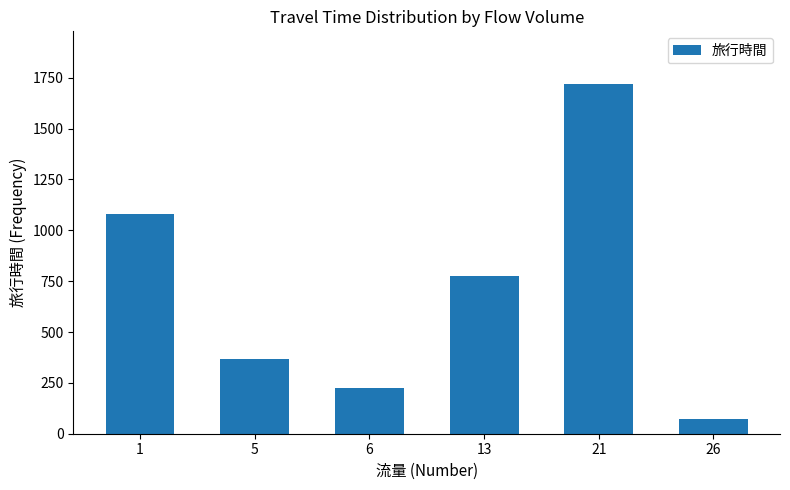

Does the chart contain any negative values?

No